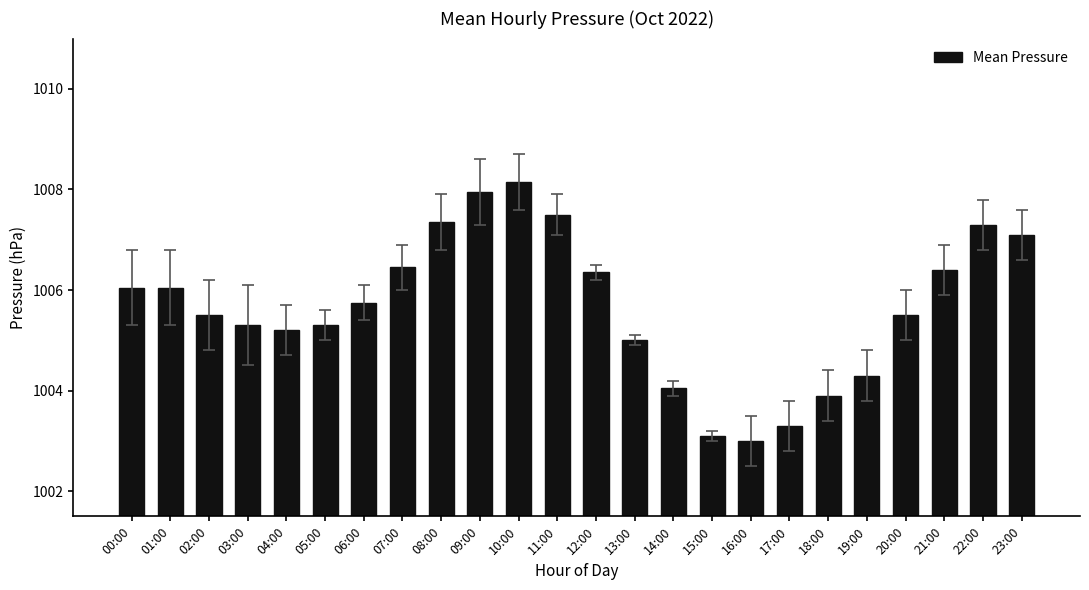

Approximately how many times larger is the value at 11:00 compared to 18:00?

1.0